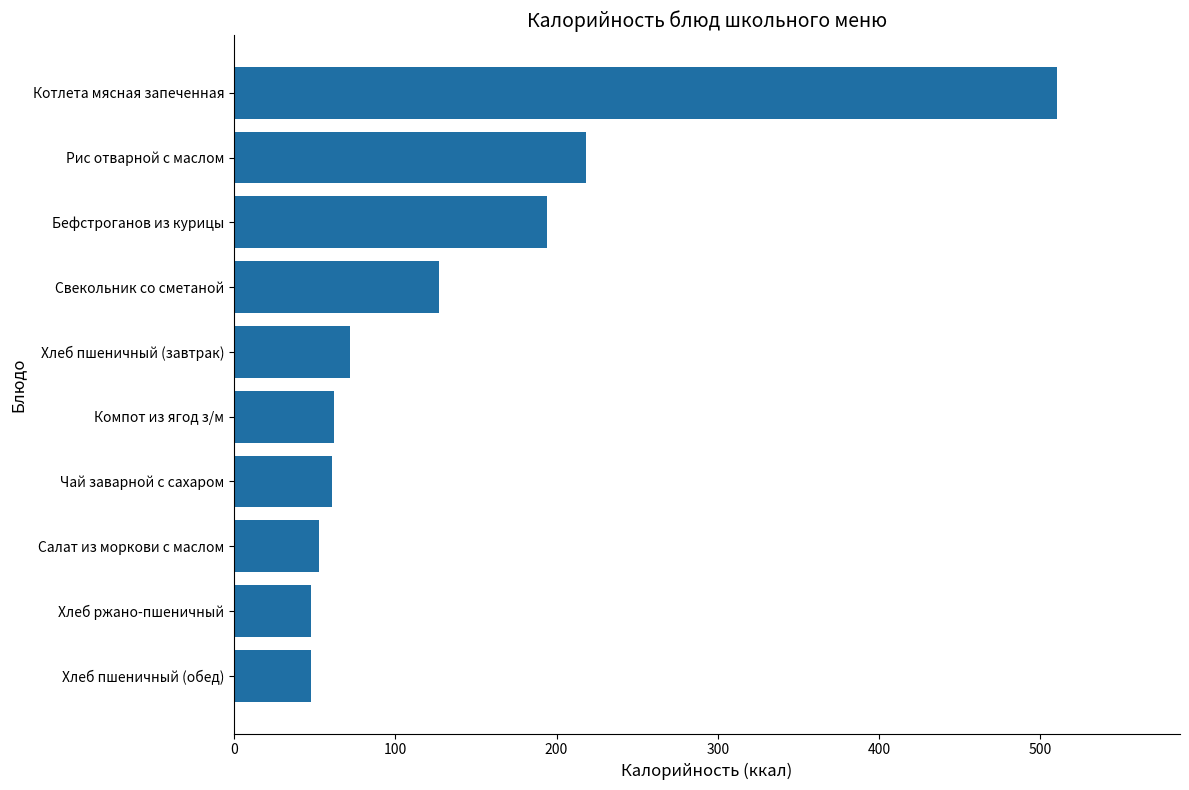

What is the smallest value displayed?

48